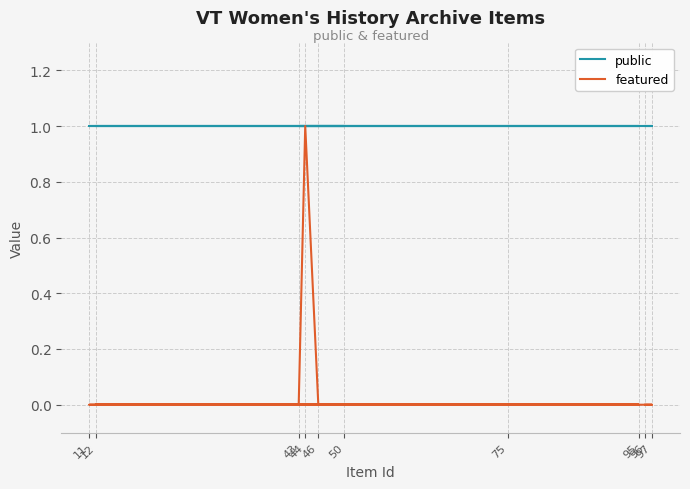

At which label does public reach its minimum?

96